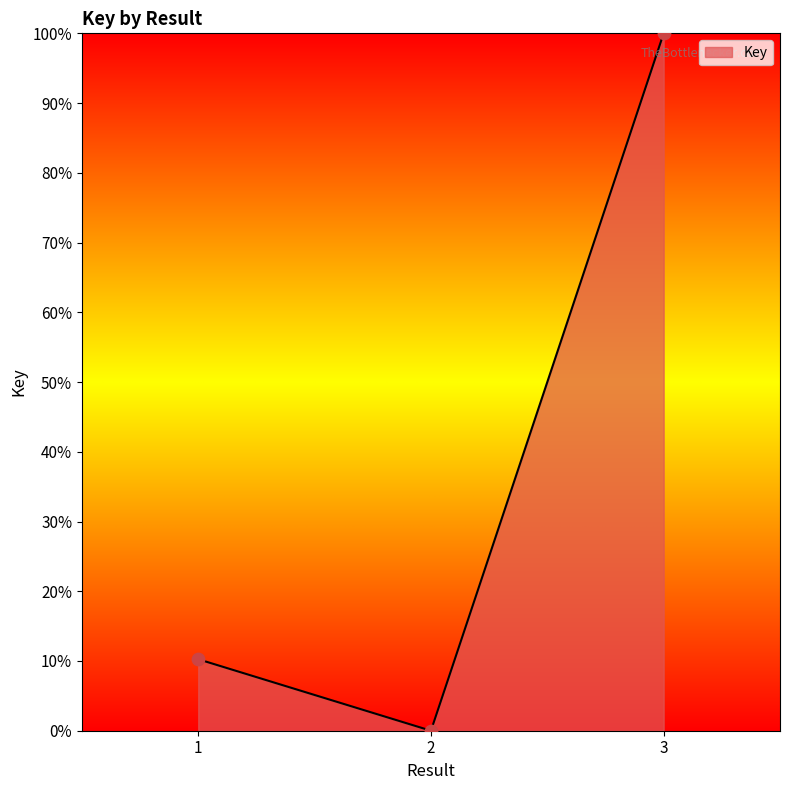

Which has a higher value, 1 or 3?

3